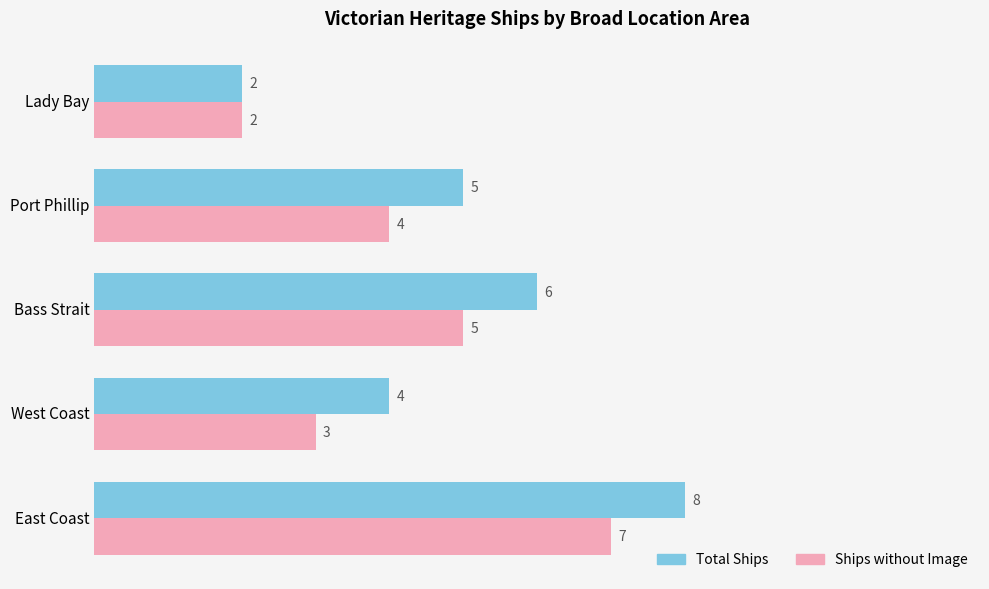

What is the difference between the second highest and minimum values in the Ships without Image series?

3